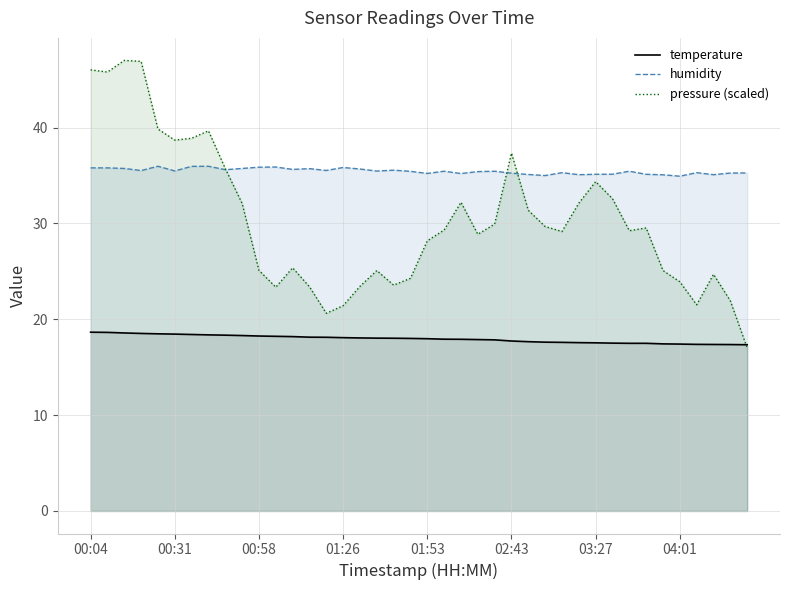

What is the value of the temperature point at the 9th from the left?

18.3